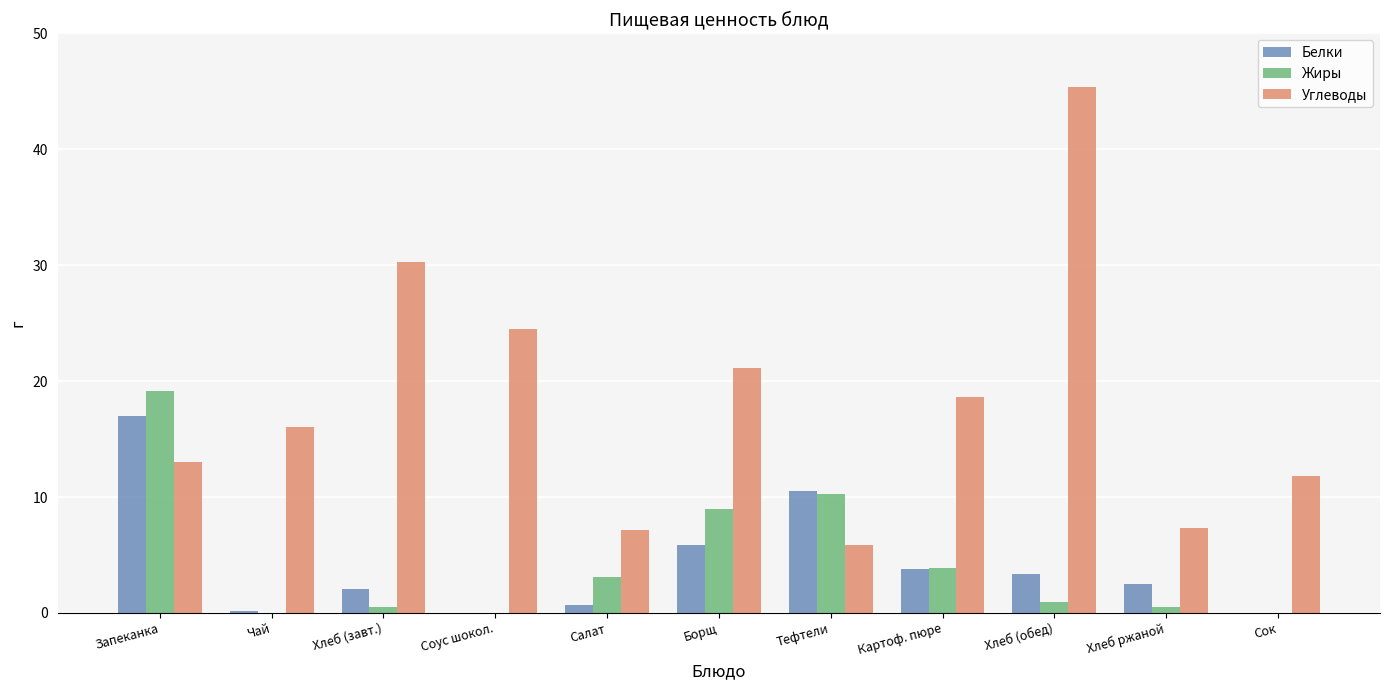

What is the average value of the Углеводы series?

18.3